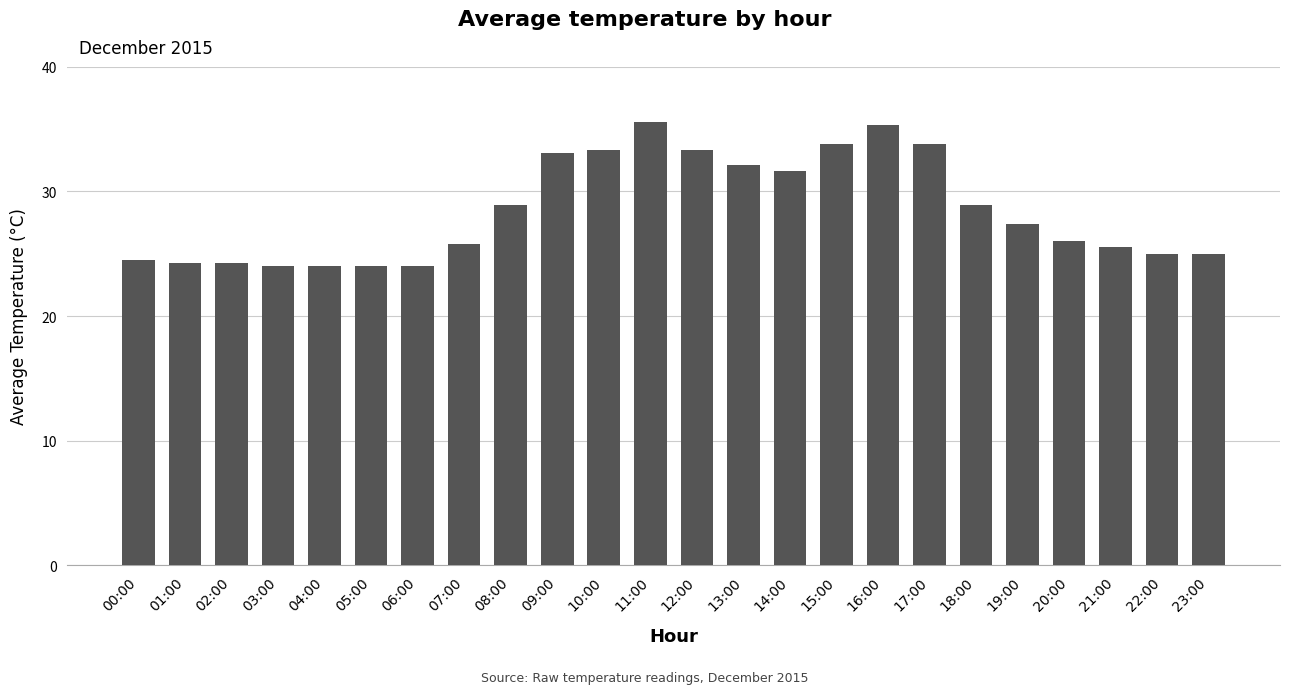

The value at 15:00 is 22.9. True or false?

False